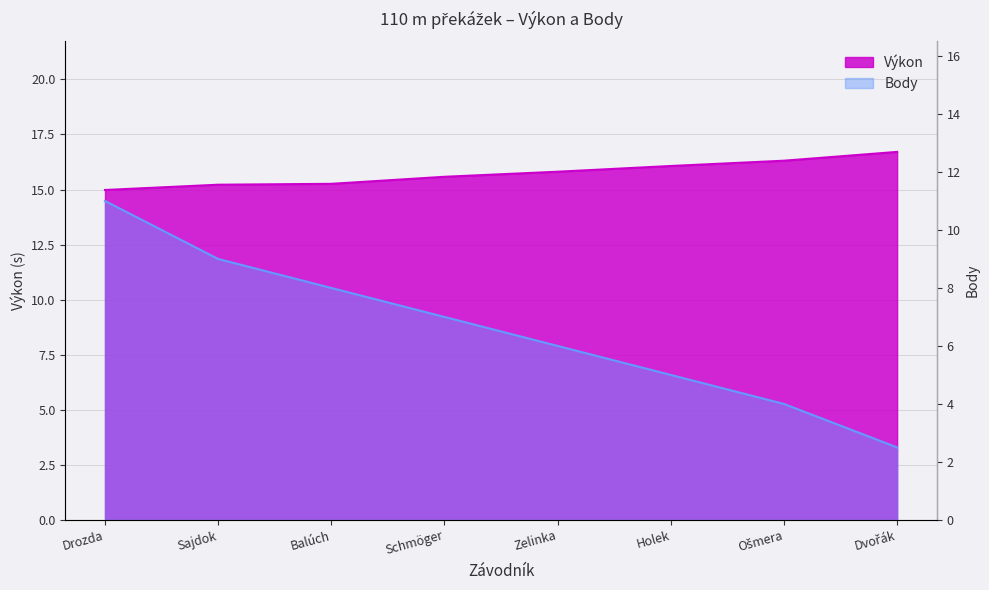

The value of Body at Holek is 3.3. True or false?

False